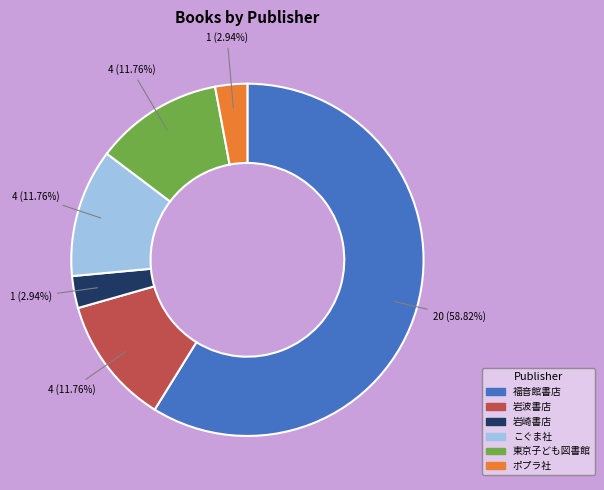

To the nearest percent, what is the difference between the largest and smallest slice percentages?

56%